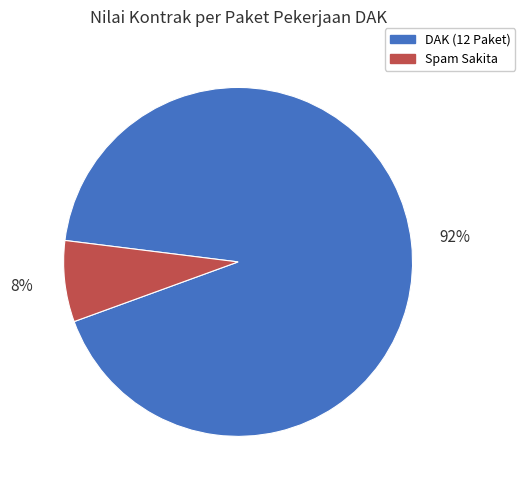

Is there a majority slice in this chart?

Yes